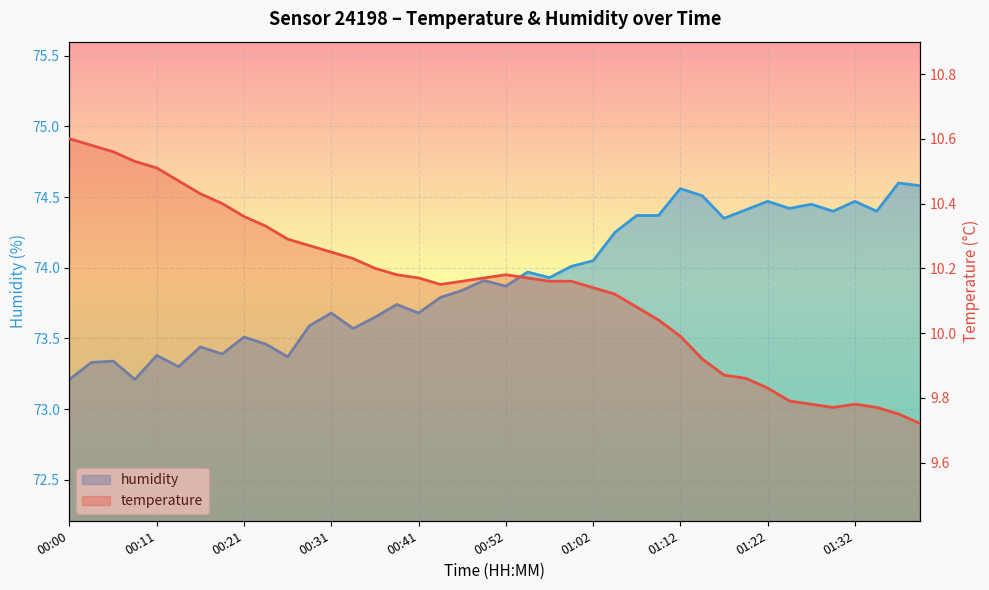

Where is the first local maximum for humidity?

00:05